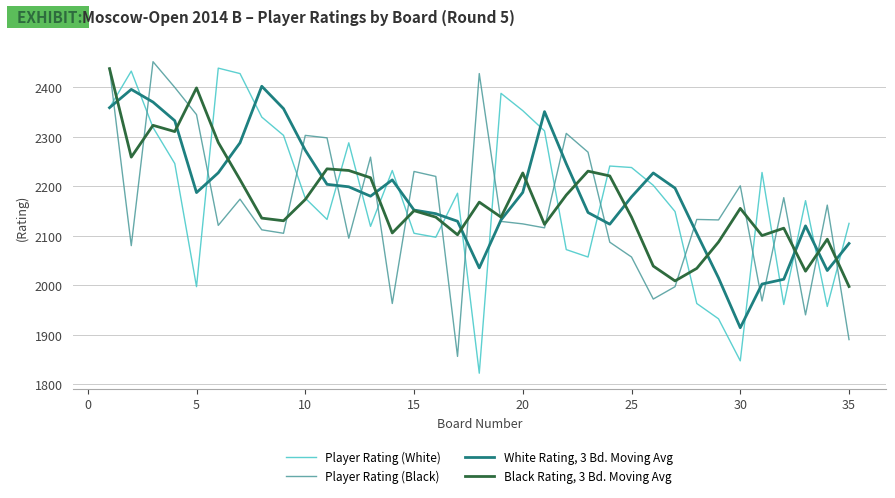

What is the average value of the White Rating, 3 Bd. Moving Avg series?

2186.3